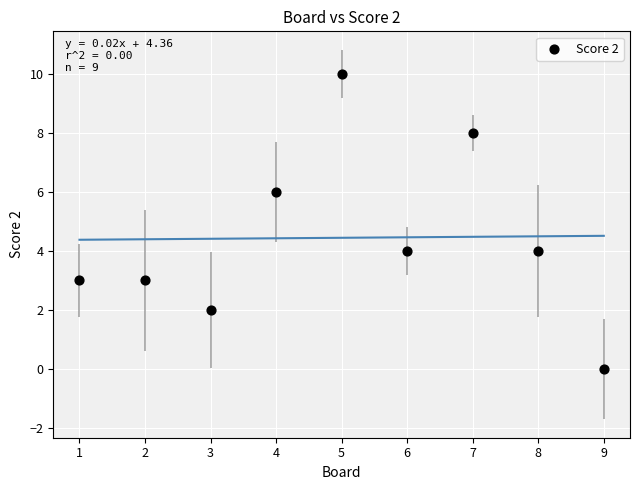

What is the average X value?

5